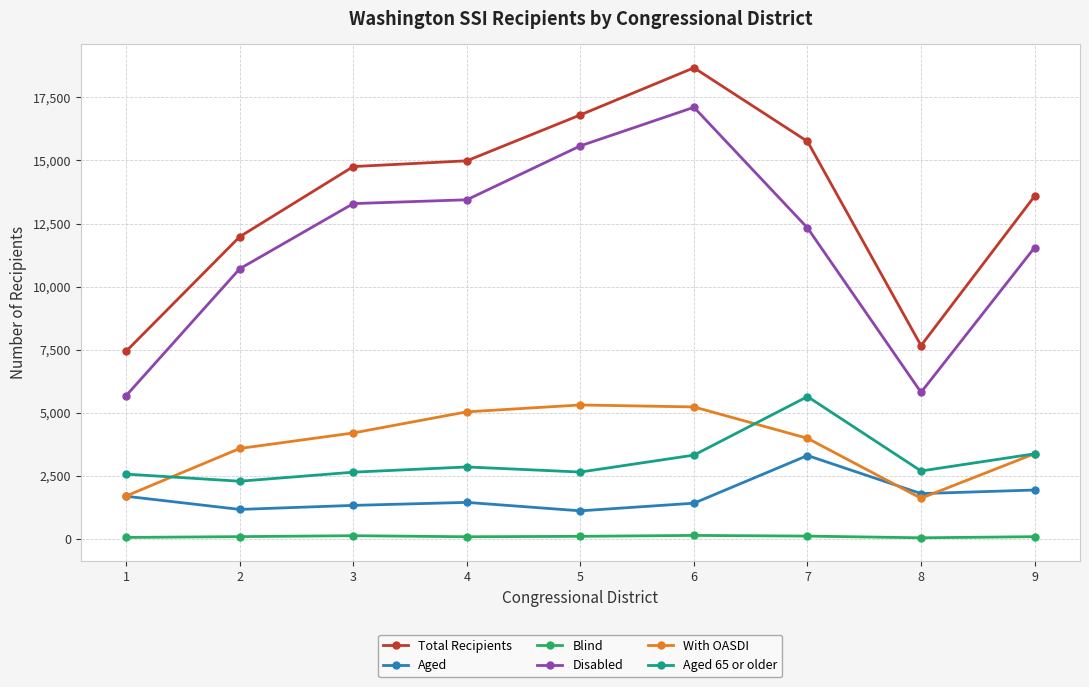

What is the difference between the highest and lowest values at 9?

13492